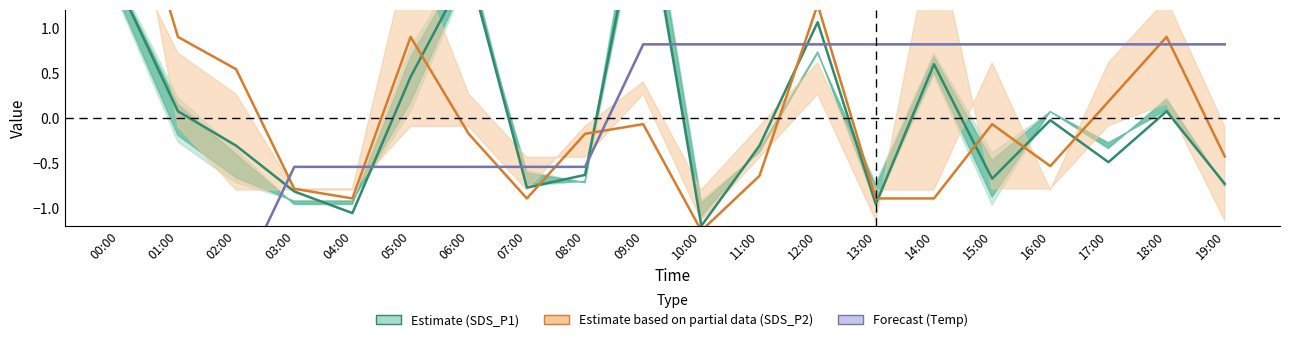

Which series changed the most between 02:00 and 18:00?

Temp